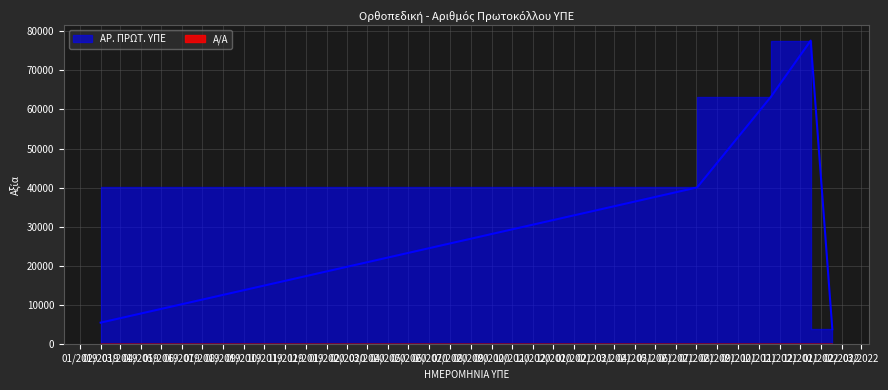

What is the smallest value displayed?

1